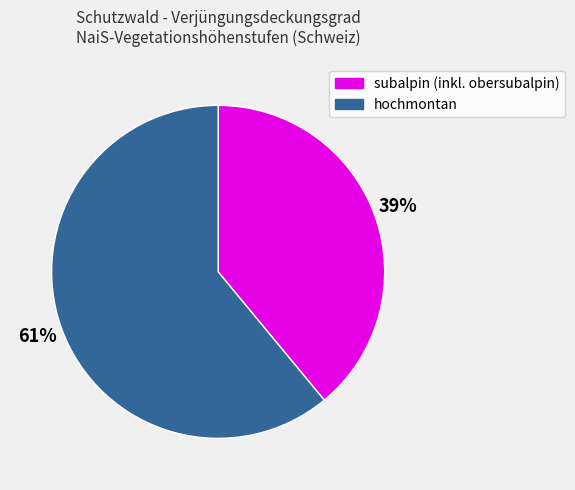

Does any single category account for the majority?

Yes